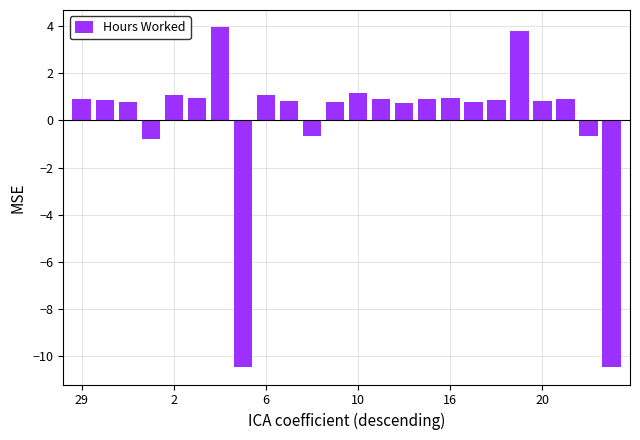

What is the greatest value displayed?

4.0